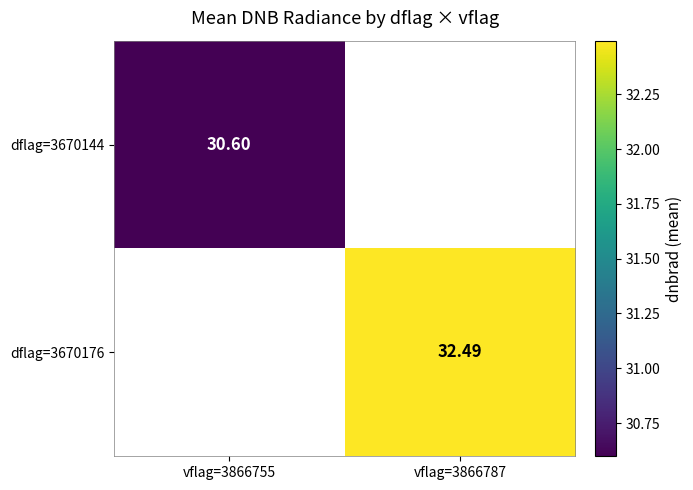

What is the minimum value for dflag=3670144?

30.6